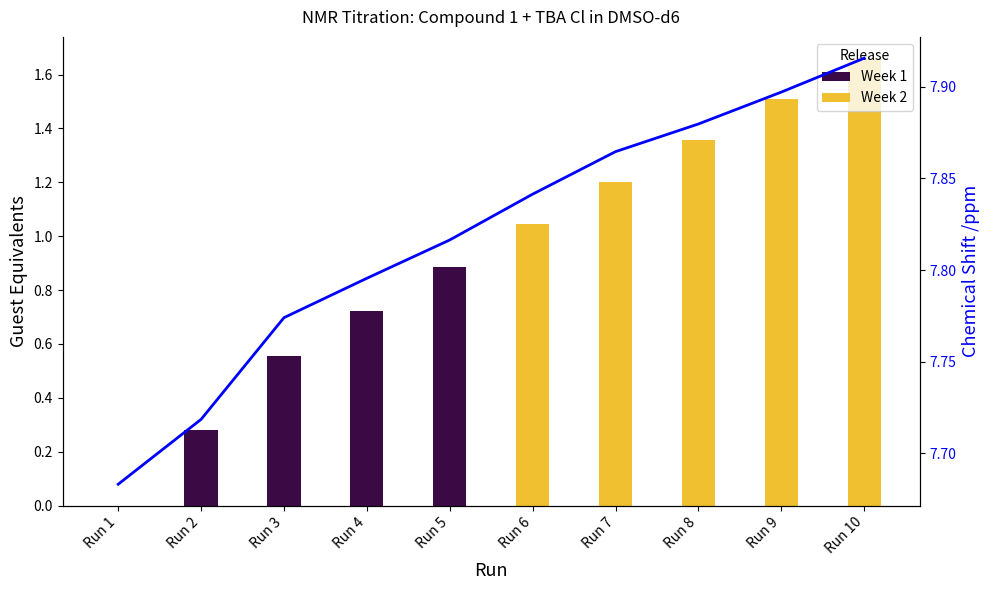

What is the ratio of the value at Run 2 to the value at Run 6?

1.0